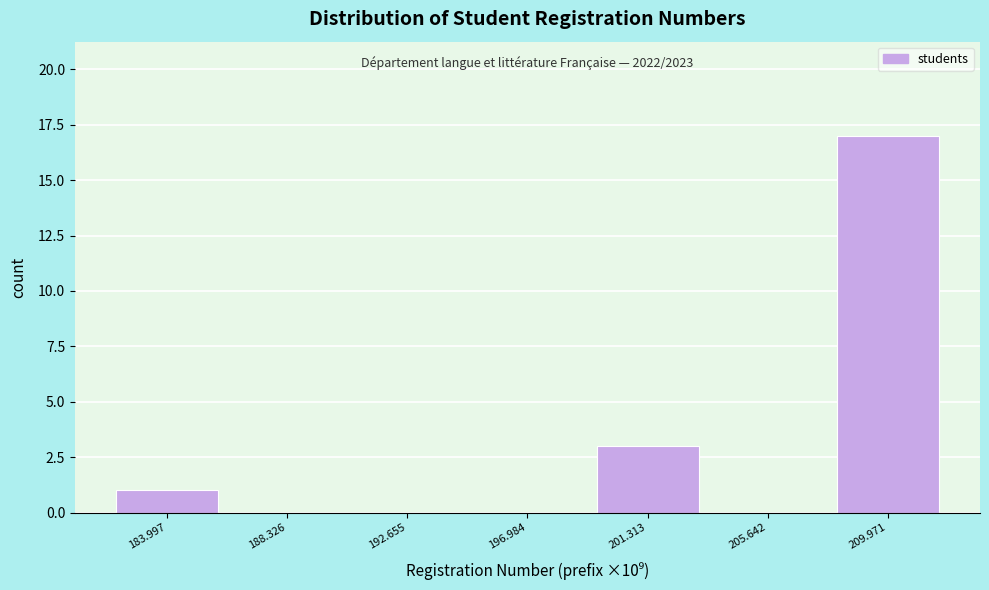

Reading right to left, what are all the values shown in this chart?

209.971=17	205.642=0	201.313=3	196.984=0	192.655=0	188.326=0	183.997=1